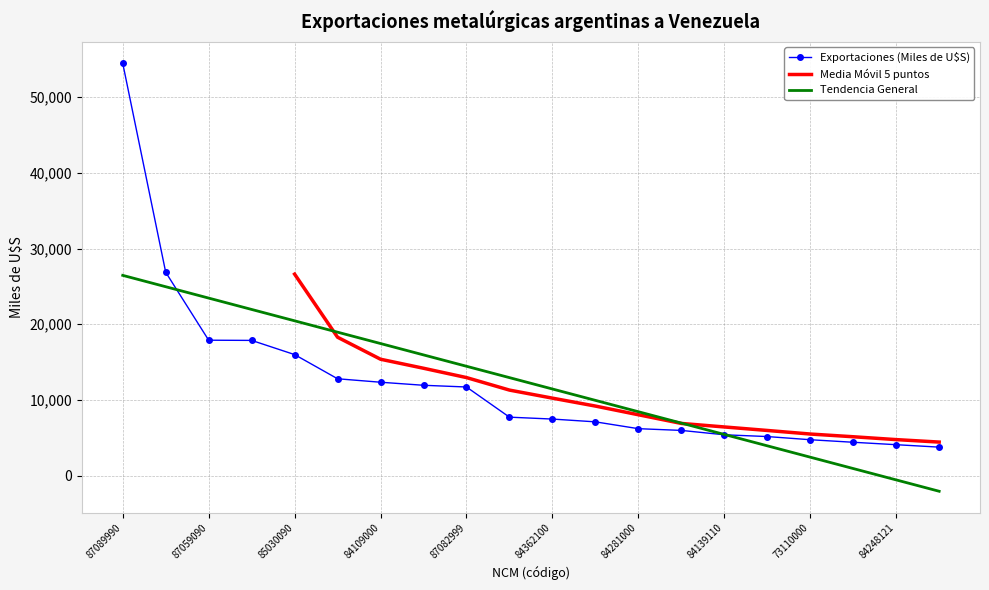

What is the label of the 14th point from the right?

84109000